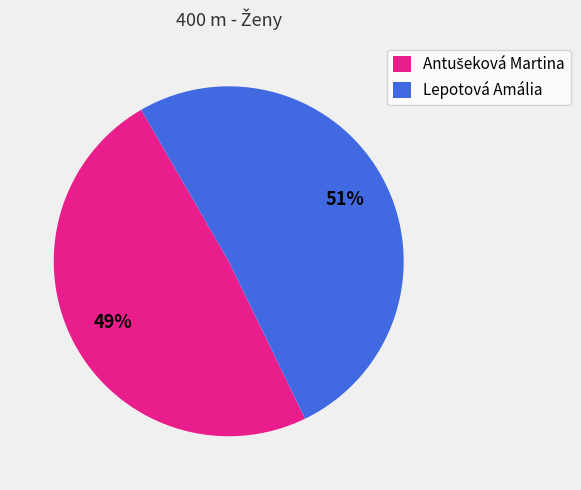

The Lepotová Amália slice represents 51% of the pie. True or false?

True